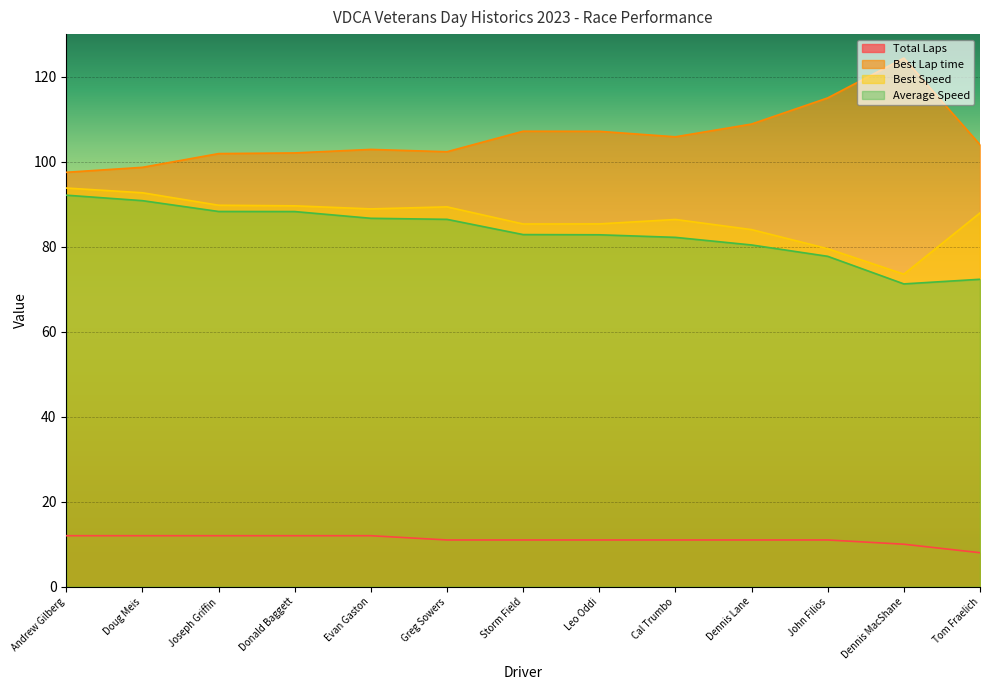

True or false: Total Laps and Average Speed cross at least once.

False